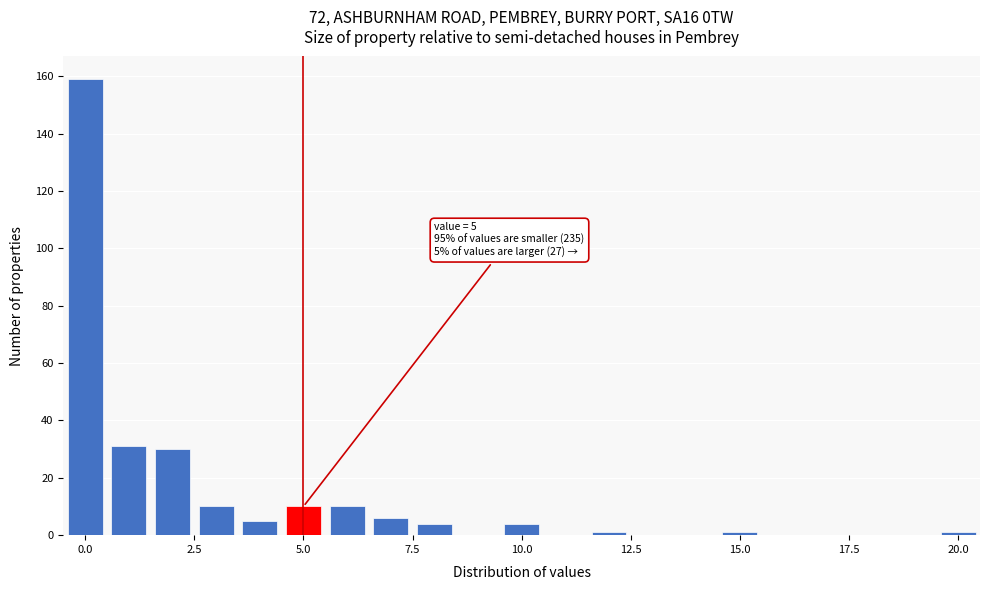

Around what value on the x-axis is the tallest bar? Give the approximate position of its centre, as read against the axis.

0.0